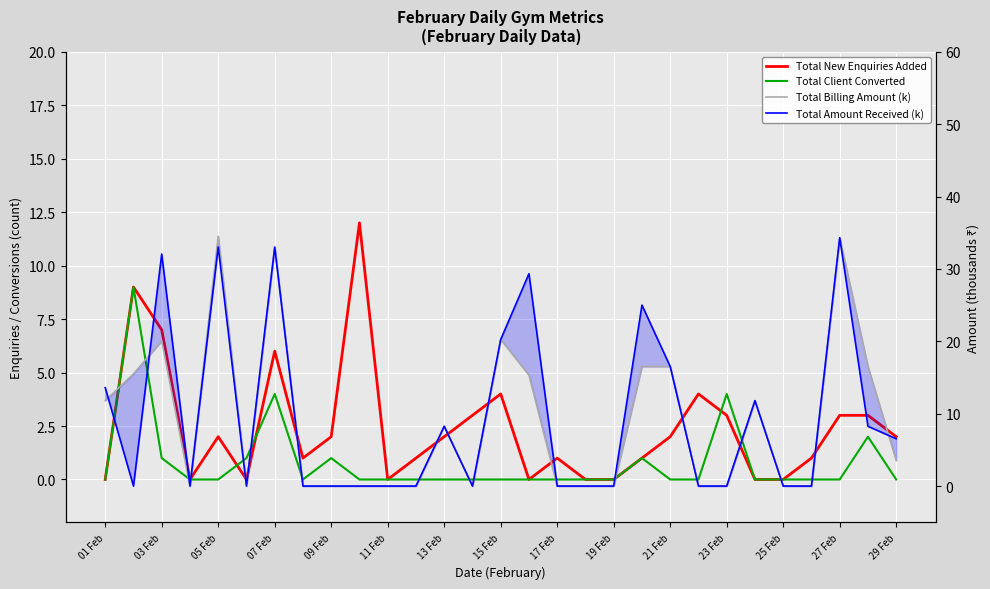

Is it true that Total Amount Received (k) equals 12.7 at 25 Feb?

False